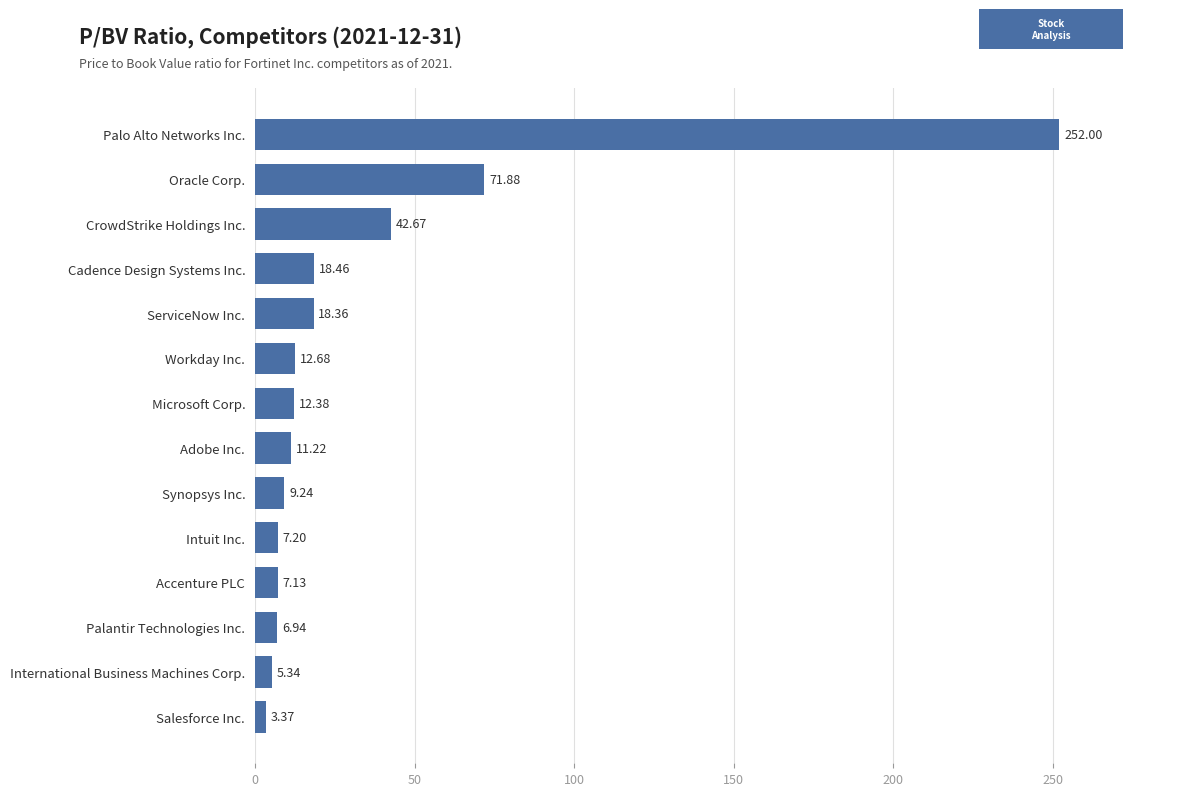

Which category has the highest value across all series?

Palo Alto Networks Inc.